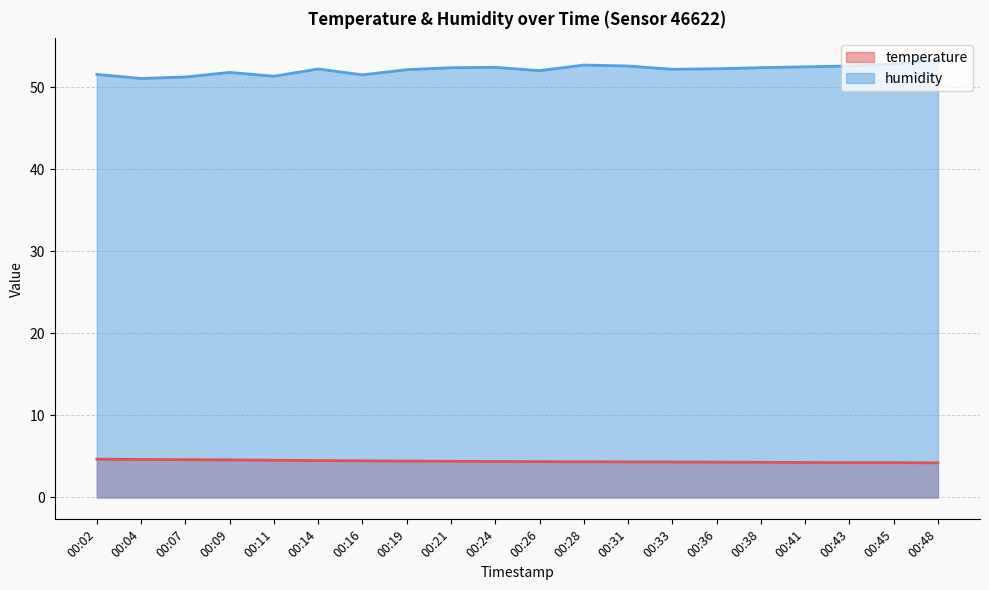

The value of temperature at 00:24 is 1.4. True or false?

False